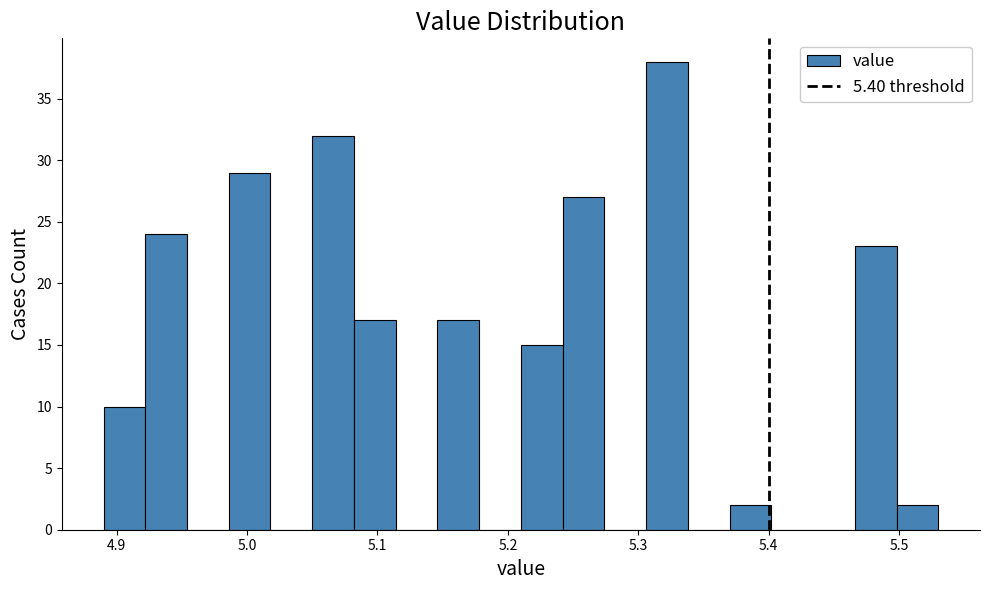

Around what value on the x-axis is the tallest bar? Give the approximate position of its centre, as read against the axis.

5.32